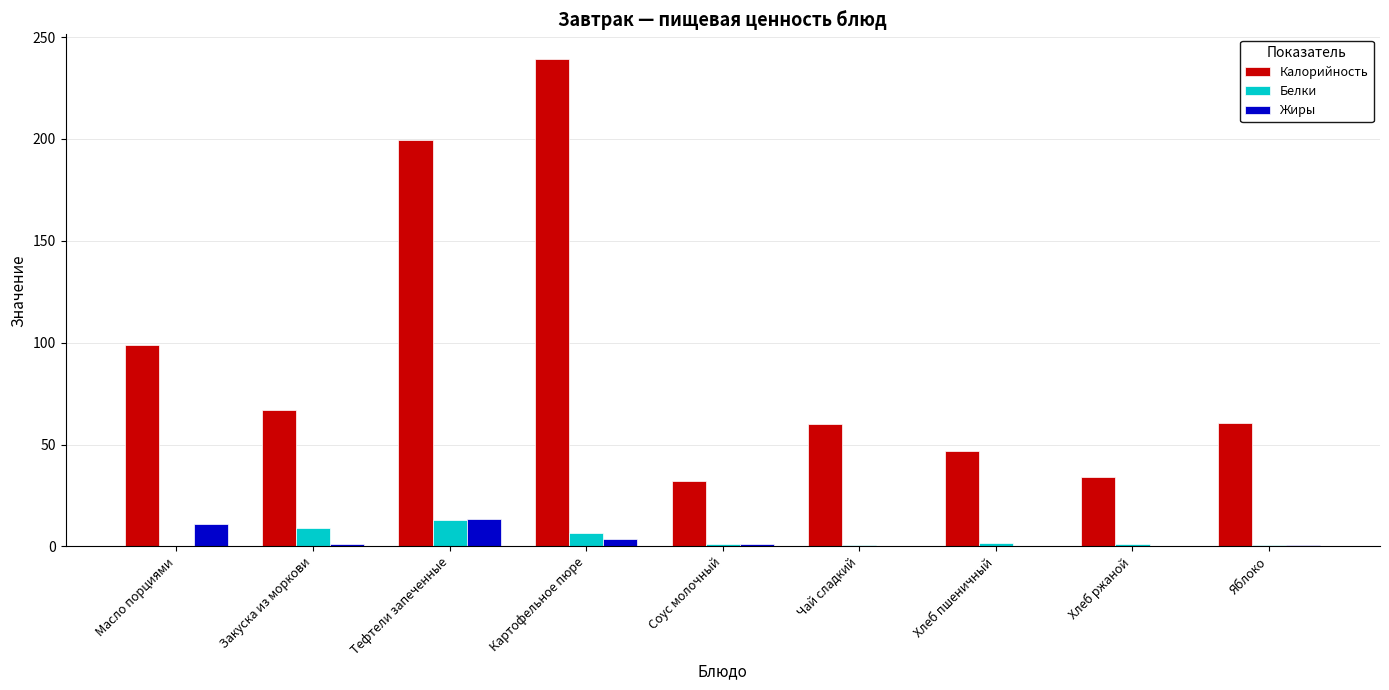

Which series has the largest total across all categories?

Калорийность